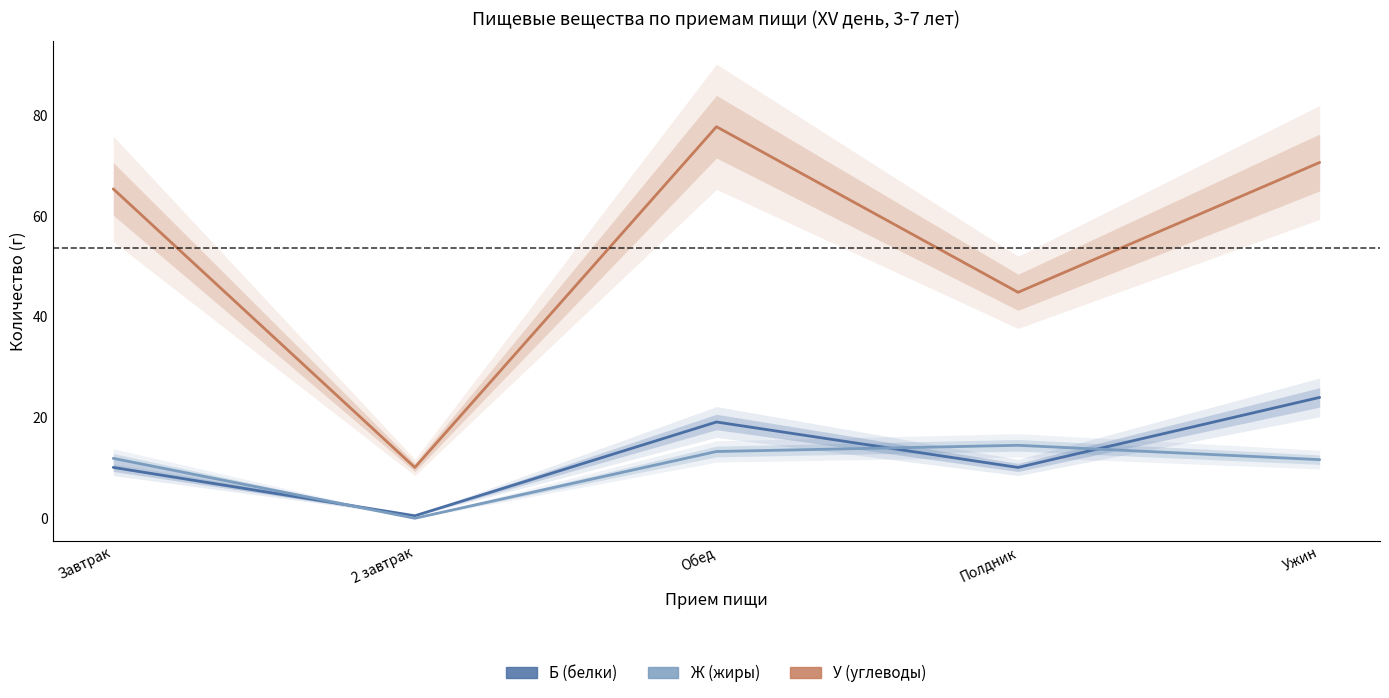

Which series has the largest total across all categories?

У (углеводы)